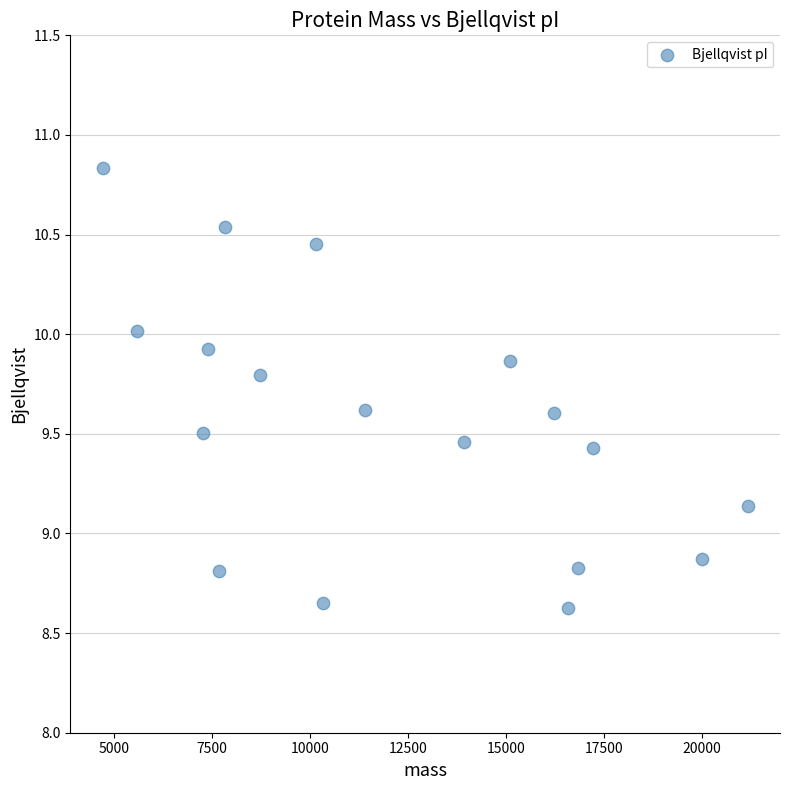

What is the range of X values (max minus min)?

16447.3